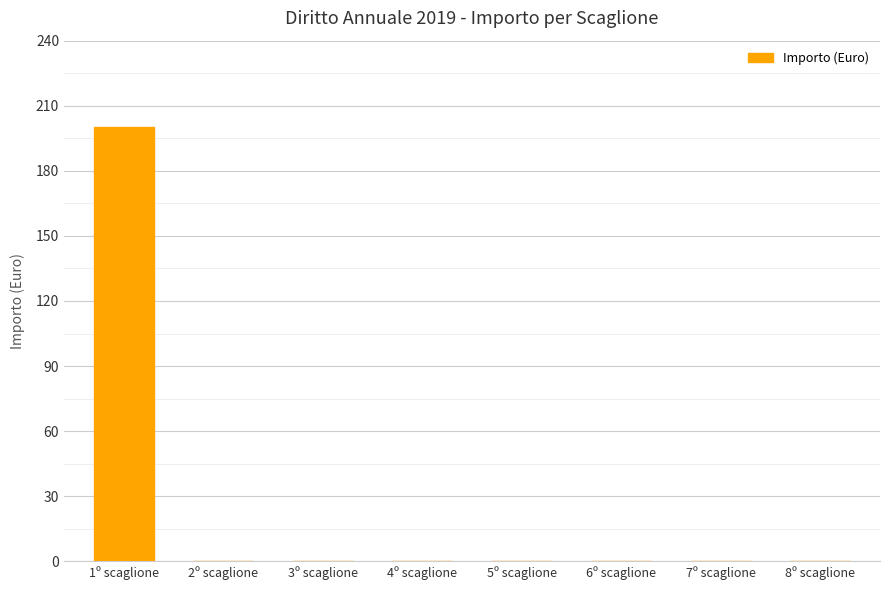

Reading right to left, list all the values displayed in this chart.

8º scaglione=0	7º scaglione=0	6º scaglione=0	5º scaglione=0	4º scaglione=0	3º scaglione=0	2º scaglione=0	1º scaglione=200